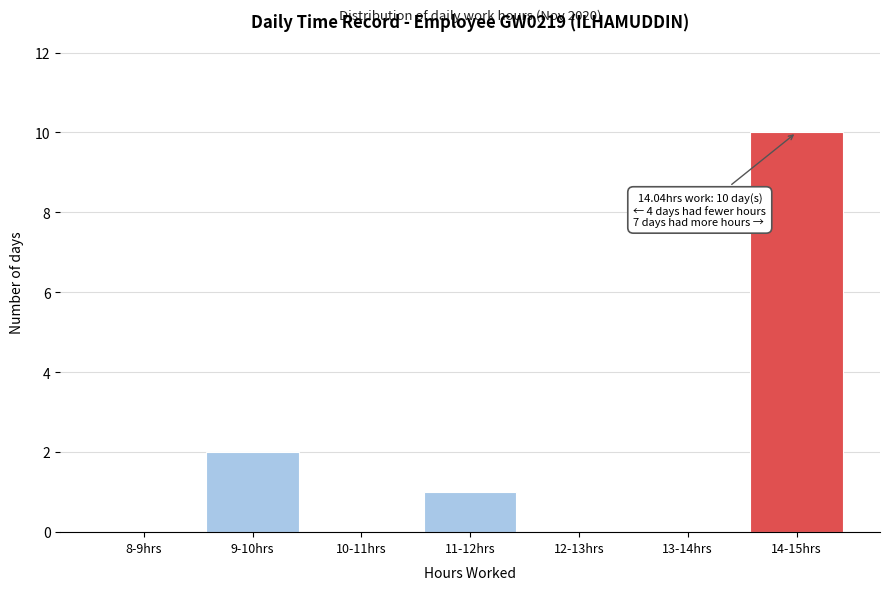

Reading left to right, list all the values displayed in this chart.

8-9hrs=0	9-10hrs=2	10-11hrs=0	11-12hrs=1	12-13hrs=0	13-14hrs=0	14-15hrs=10